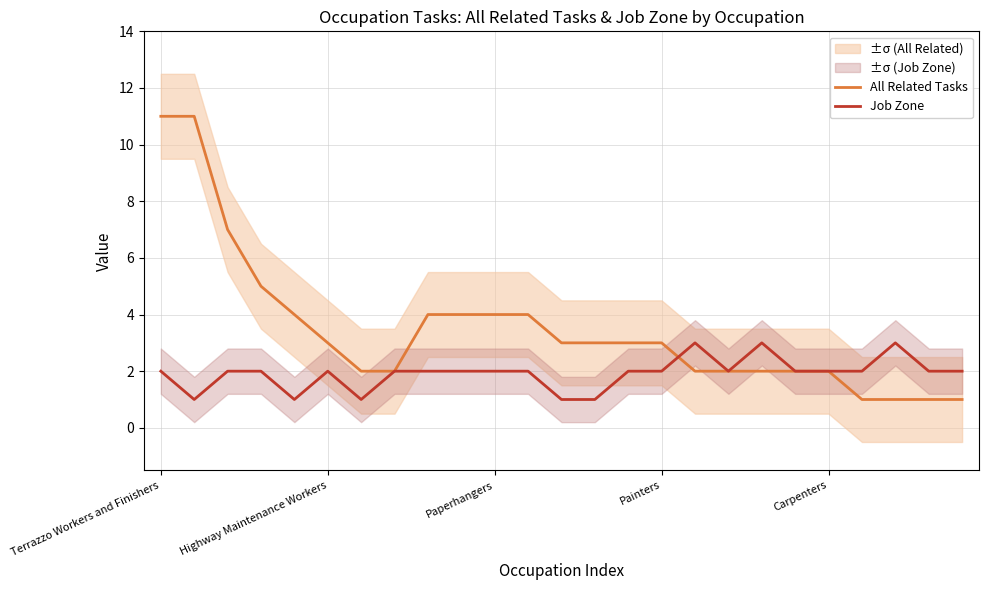

Is it true that All Related Tasks equals 3 at 17?

False